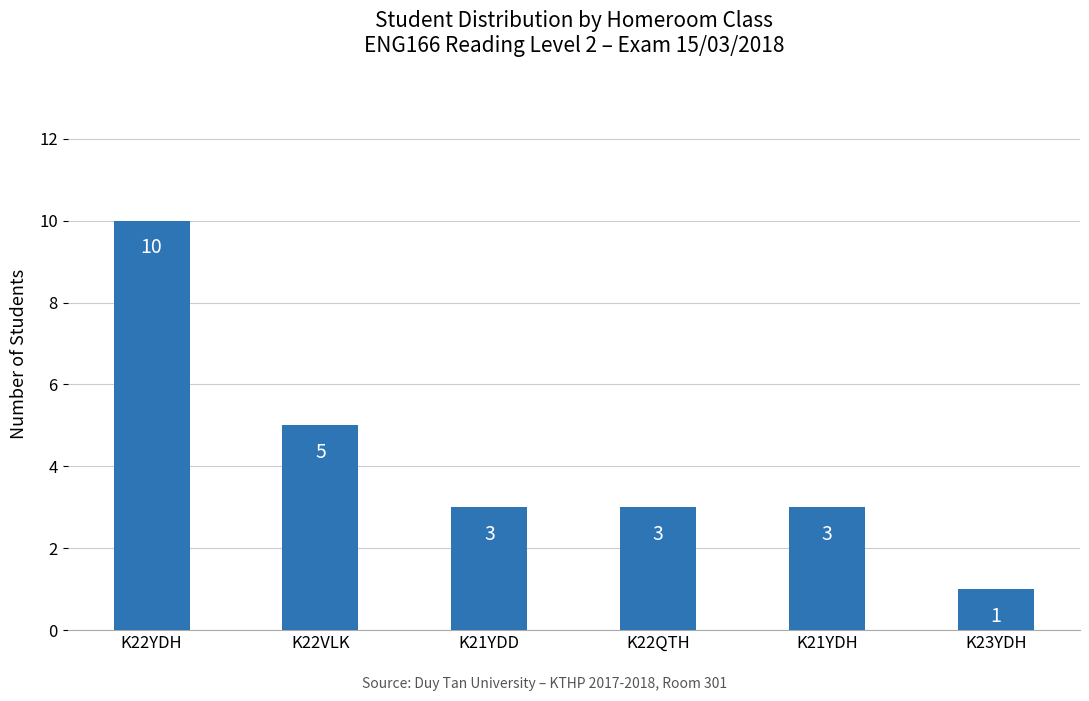

Is it true that the value at K22YDH is 17?

False